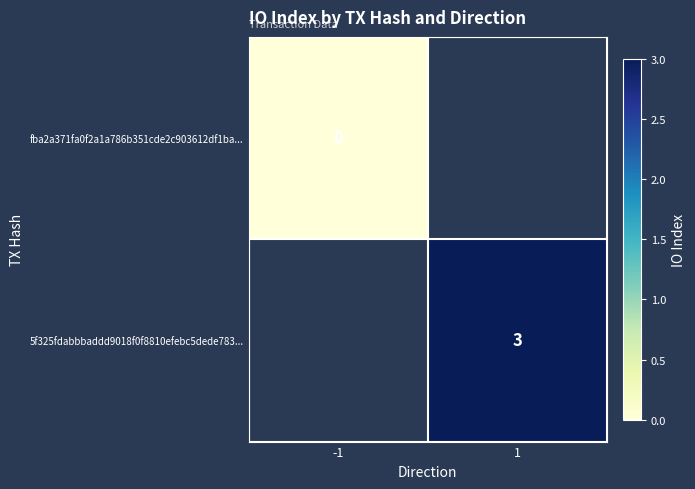

True or false: 5f325fdabbbaddd9018f0f8810efebc5dede783... has a value of 4 at 1.

False